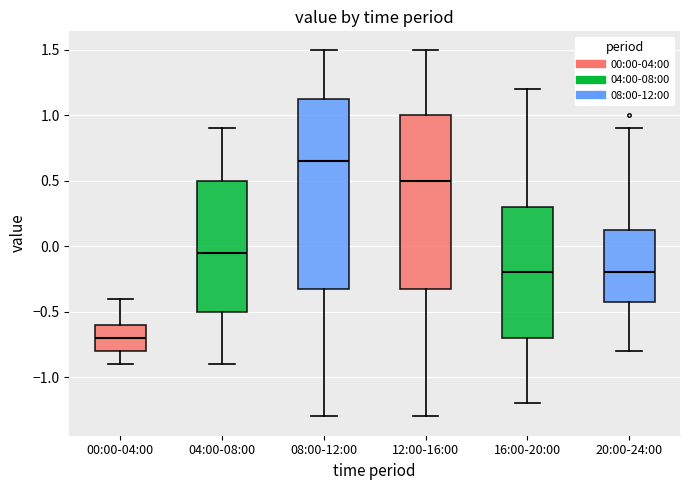

Where is the upper edge of the box for 04:00-08:00 on the y-axis? The values are not printed on the chart, so give them approximately, as read against the axis.

0.50